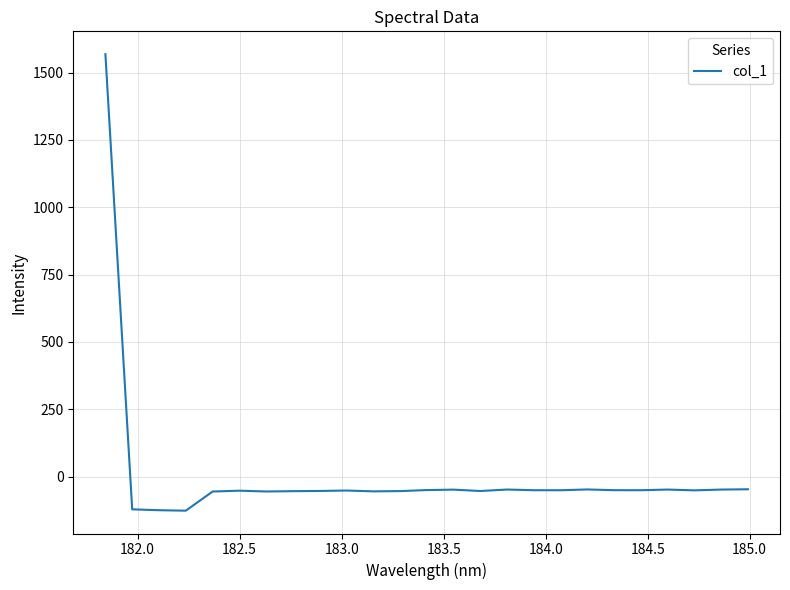

What is the greatest value displayed?

1568.1